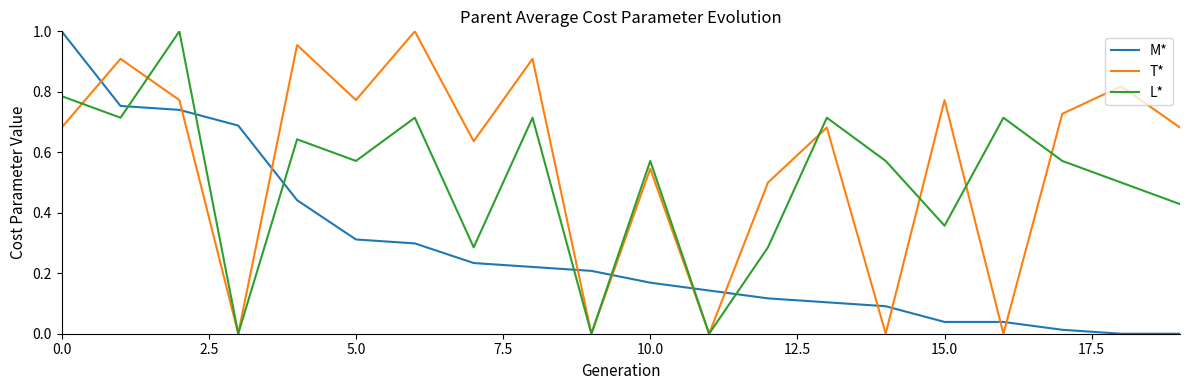

List the series in order of their overall mean, lowest first.

M*, L*, T*